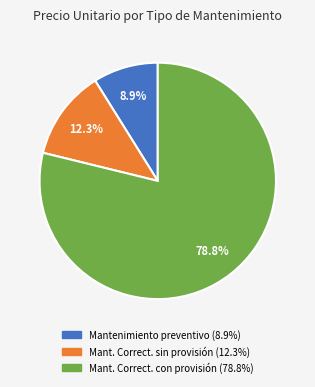

Is there a majority slice in this chart?

Yes